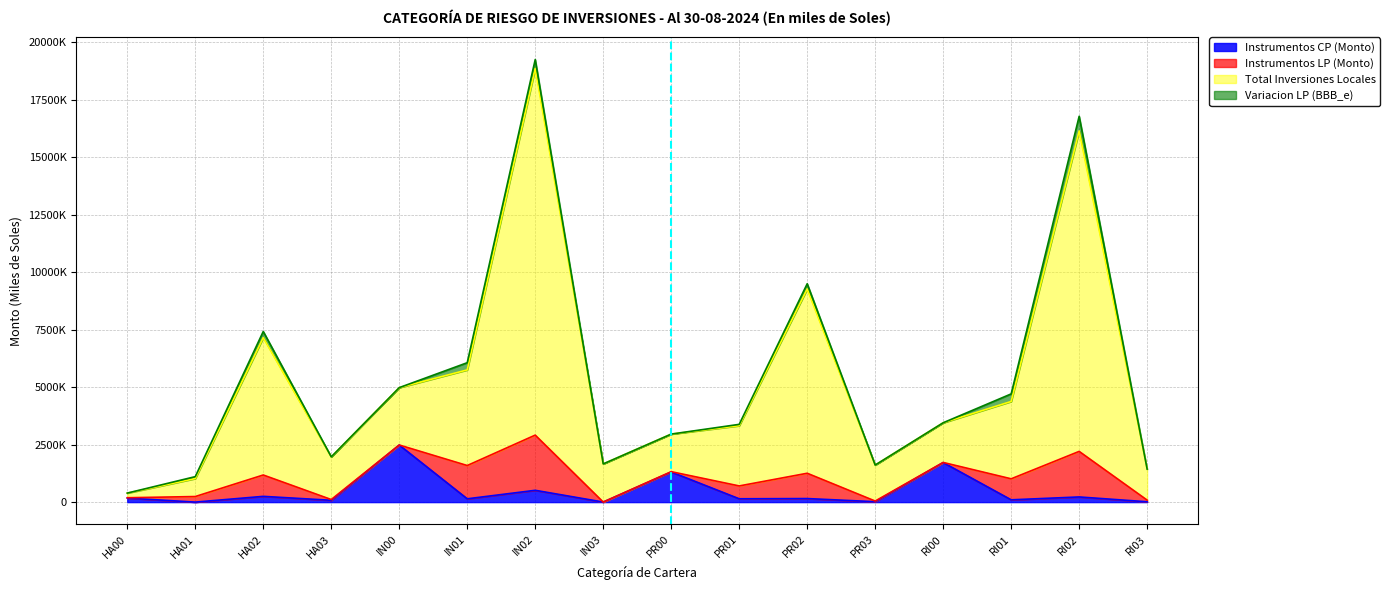

Between HA01 and HA00, which is larger?

HA01